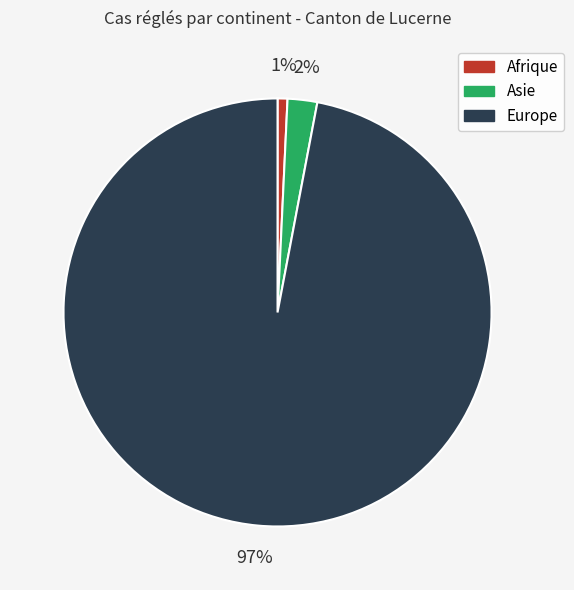

Is there a majority slice in this chart?

Yes